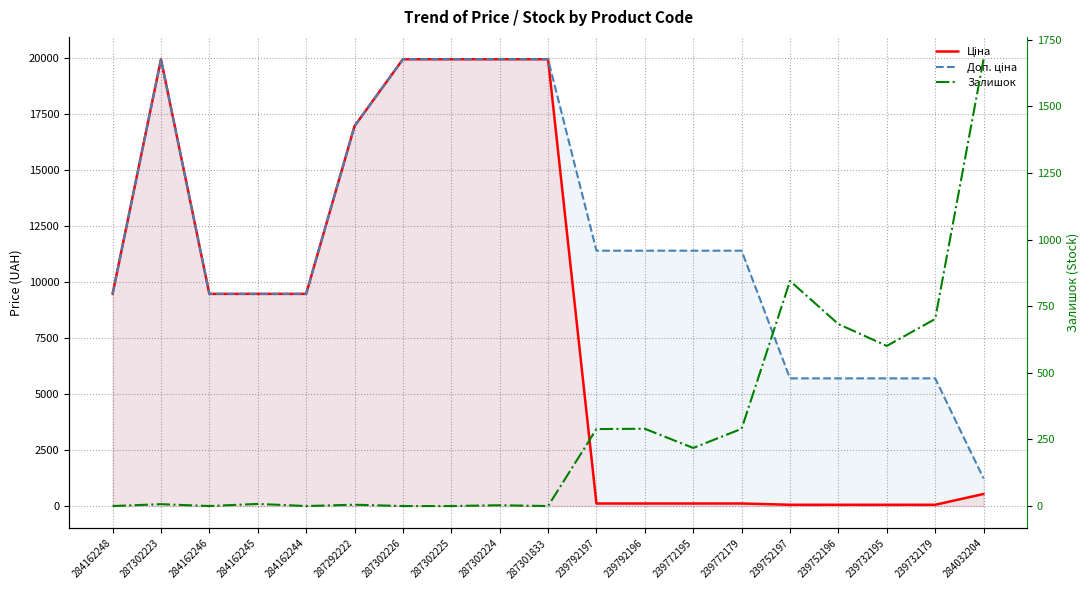

What is the total value across all series at 287302224?

39931.3